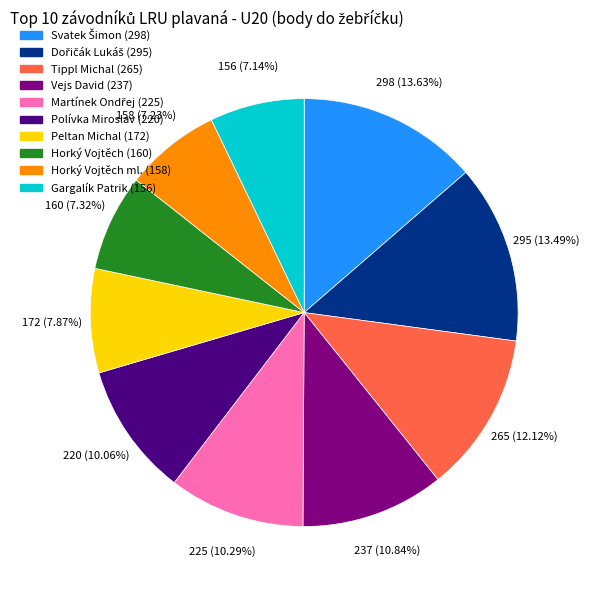

Is there a majority slice in this chart?

No